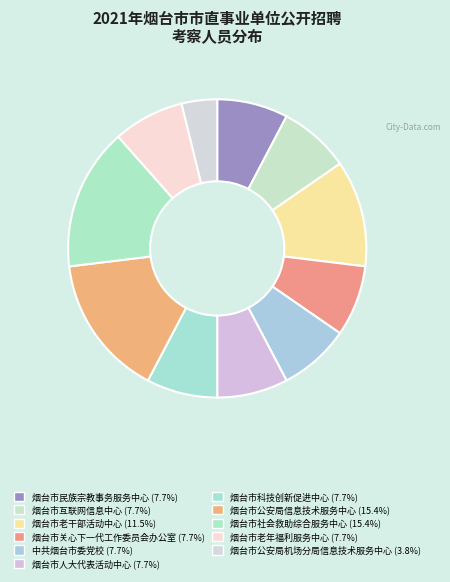

How many slices are in this pie chart?

11